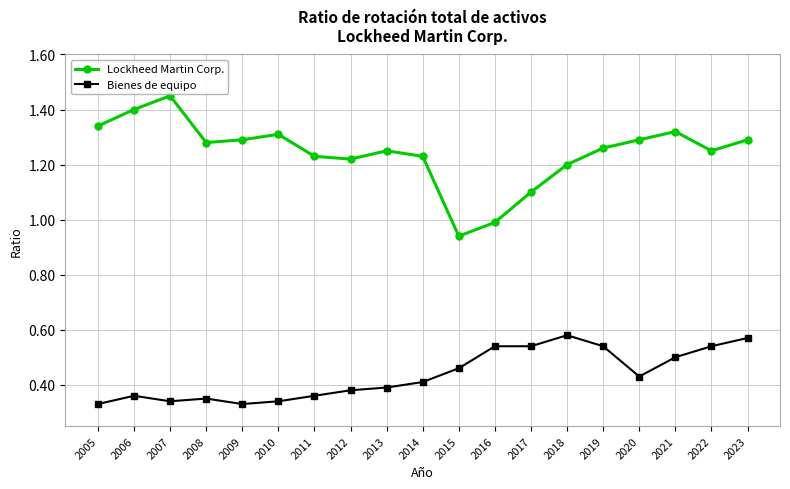

True or false: Bienes de equipo and Lockheed Martin Corp. intersect in this chart.

False